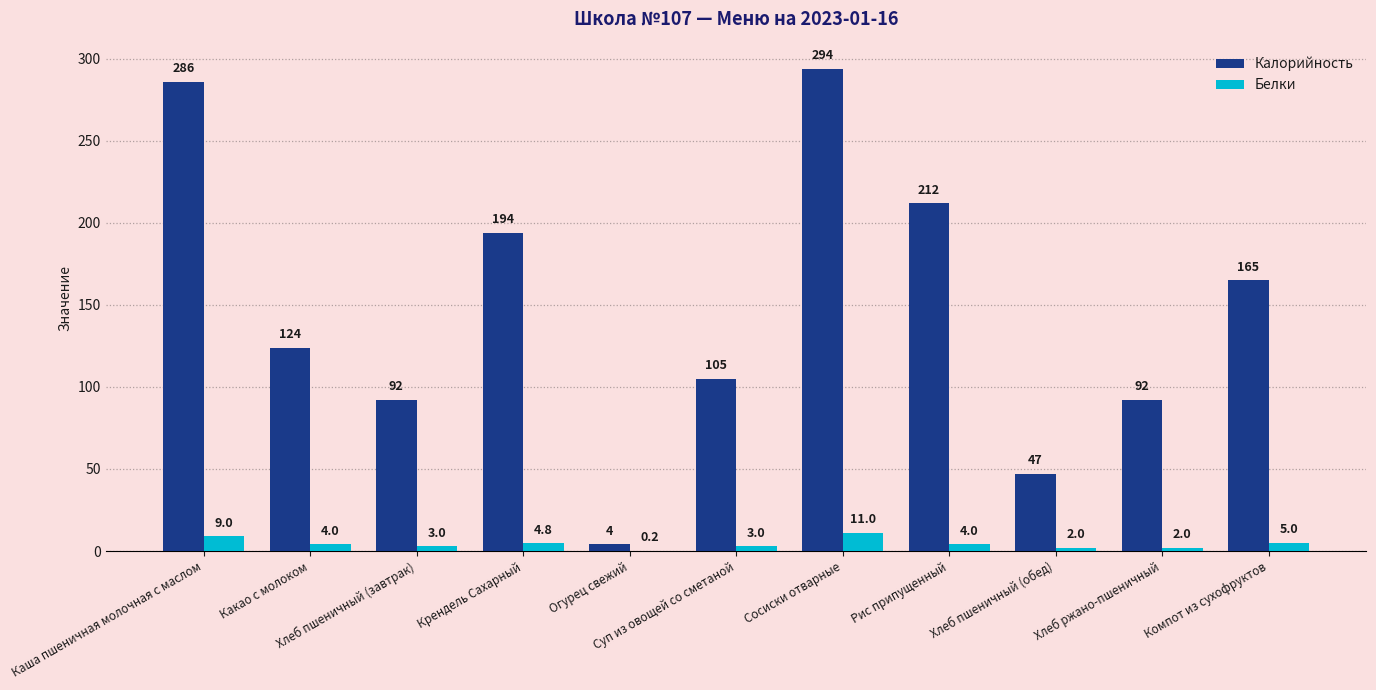

What are all the series names shown in the legend?

Калорийность, Белки